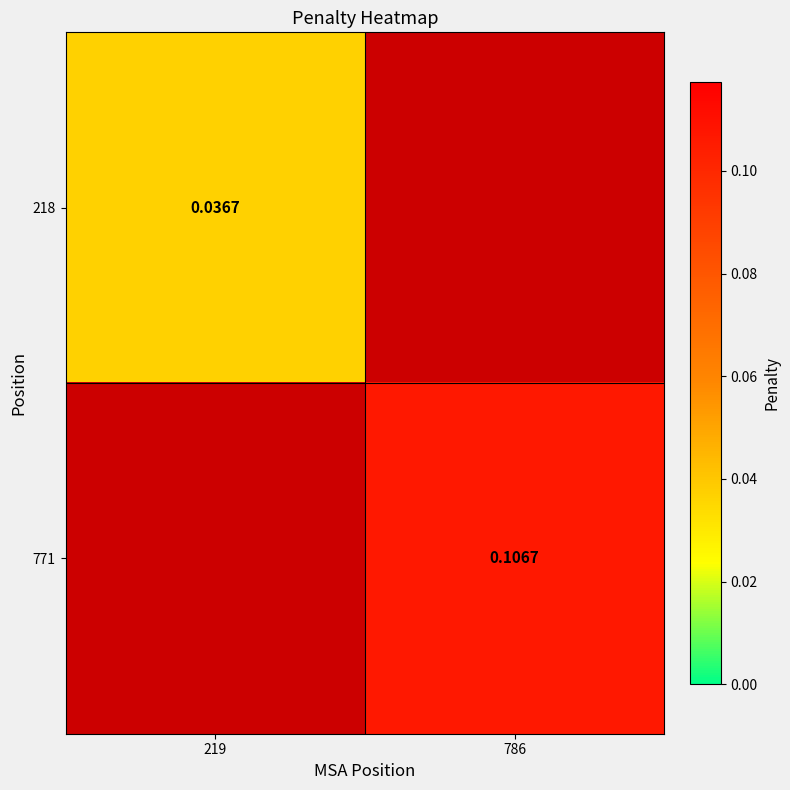

Which label corresponds to the smallest value in the chart?

219